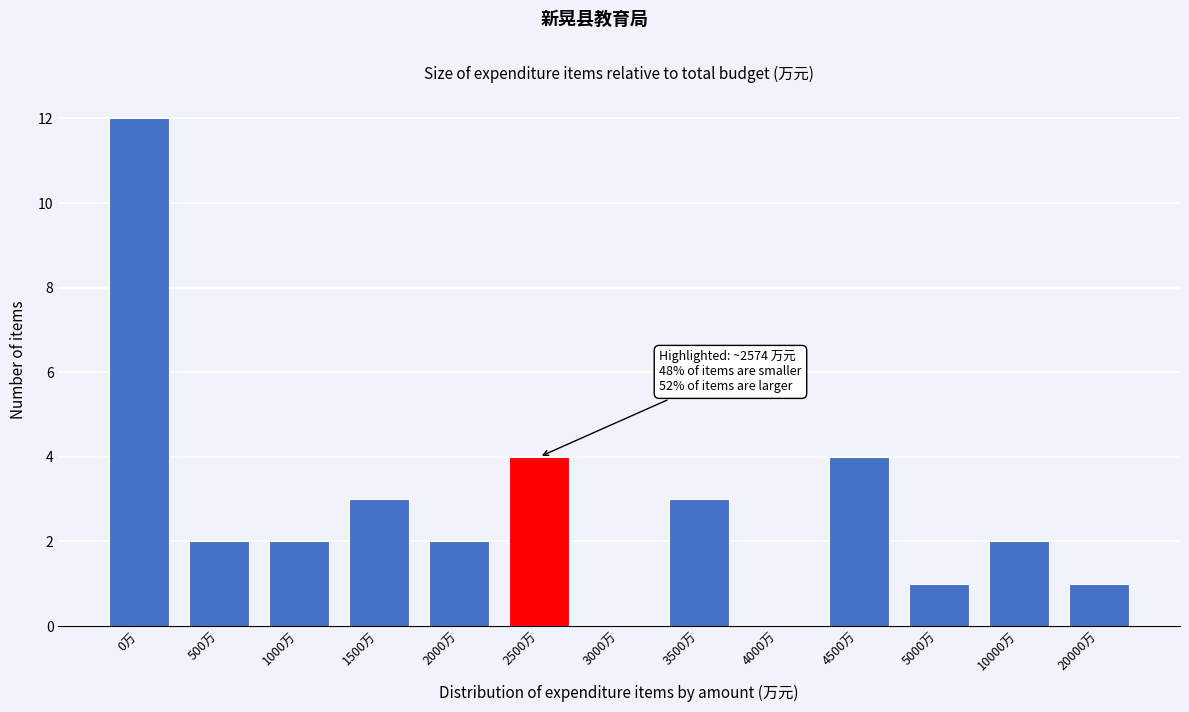

Reading right to left, list all the values displayed in this chart.

20000万=1	10000万=2	5000万=1	4500万=4	4000万=0	3500万=3	3000万=0	2500万=4	2000万=2	1500万=3	1000万=2	500万=2	0万=12